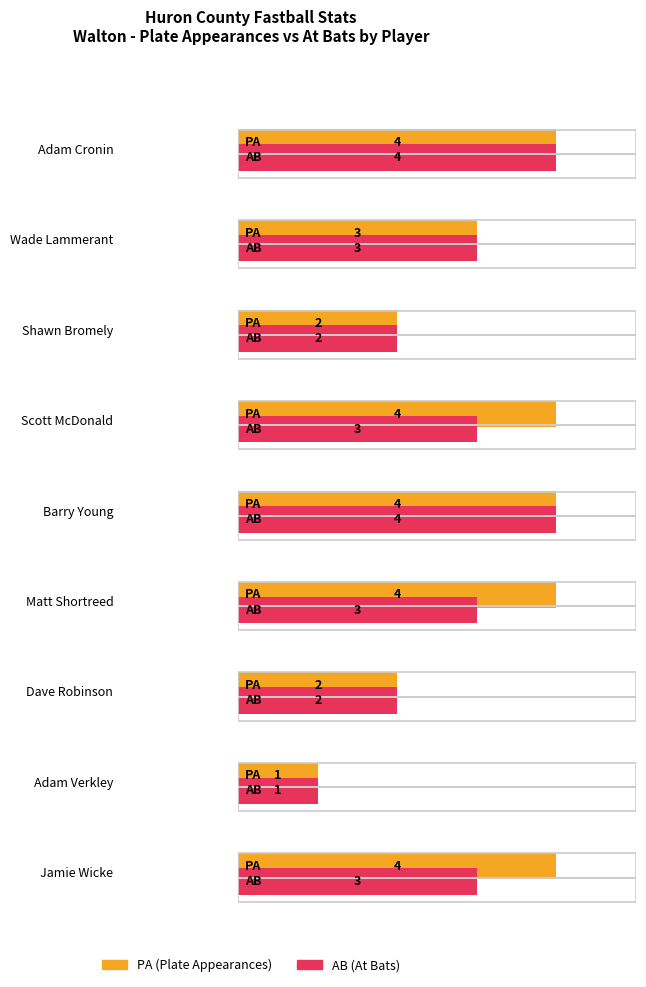

Read the AB value at Shawn Bromely.

2